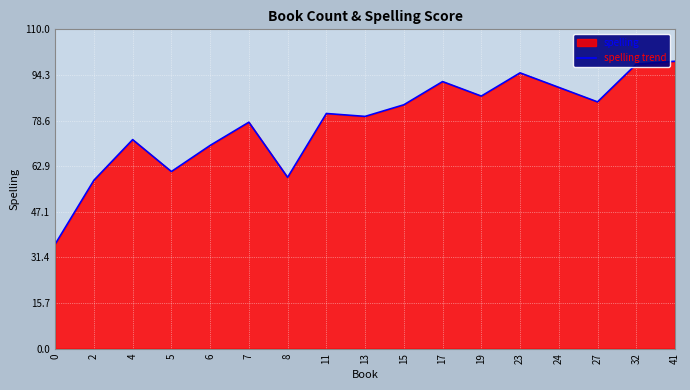

Is it true that the value at 13 is 143?

False